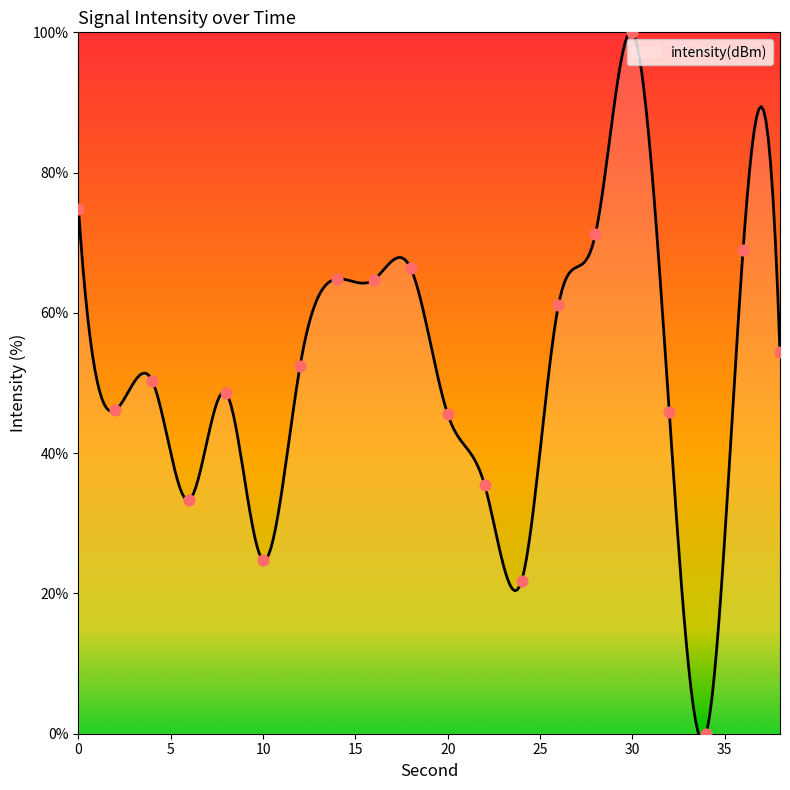

Approximately how many times larger is the value at 12 compared to 0?

0.7